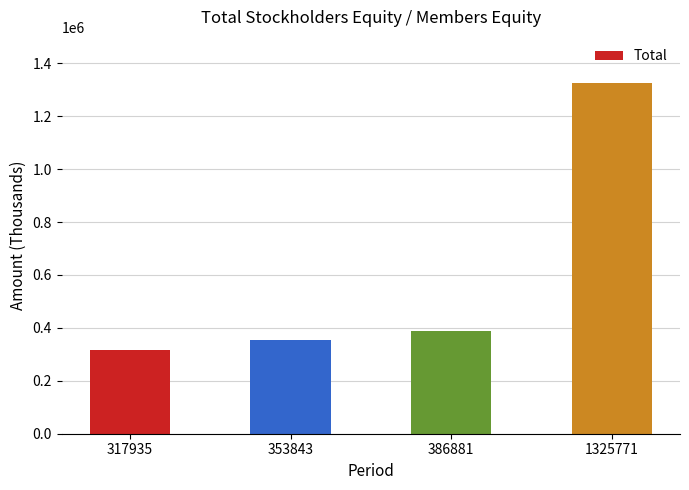

Is it true that the value at 317935 is 317935?

True